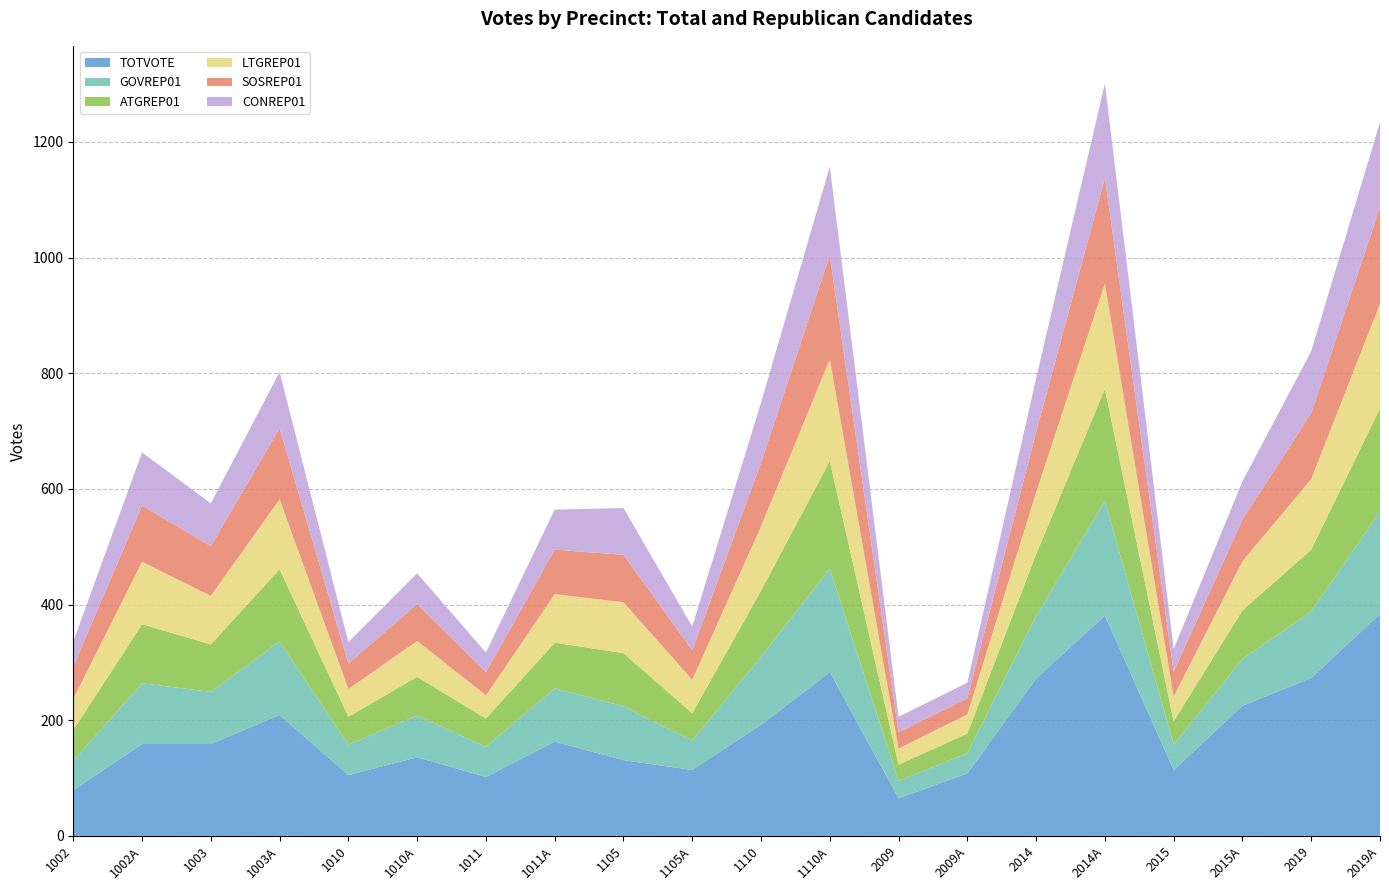

Reading right to left, extract all data points from this chart.

TOTVOTE: 2019A=384	2019=273	2015A=225	2015=114	2014A=381	2014=272	2009A=108	2009=65	1110A=283	1110=192	1105A=114	1105=131	1011A=163	1011=102	1010A=136	1010=105	1003A=209	1003=159	1002A=159	1002=79
GOVREP01: 2019A=177	2019=115	2015A=81	2015=44	2014A=198	2014=108	2009A=35	2009=30	1110A=179	1110=118	1105A=51	1105=93	1011A=92	1011=52	1010A=72	1010=53	1003A=127	1003=90	1002A=105	1002=51
ATGREP01: 2019A=178	2019=107	2015A=84	2015=40	2014A=194	2014=107	2009A=34	2009=28	1110A=186	1110=114	1105A=47	1105=92	1011A=79	1011=49	1010A=67	1010=48	1003A=125	1003=82	1002A=102	1002=53
LTGREP01: 2019A=181	2019=122	2015A=85	2015=43	2014A=182	2014=107	2009A=33	2009=28	1110A=176	1110=111	1105A=58	1105=88	1011A=84	1011=40	1010A=62	1010=48	1003A=121	1003=84	1002A=108	1002=54
SOSREP01: 2019A=167	2019=114	2015A=72	2015=43	2014A=183	2014=104	2009A=28	2009=28	1110A=180	1110=110	1105A=51	1105=82	1011A=77	1011=40	1010A=64	1010=44	1003A=123	1003=86	1002A=97	1002=56
CONREP01: 2019A=147	2019=107	2015A=66	2015=39	2014A=163	2014=93	2009A=27	2009=27	1110A=153	1110=104	1105A=41	1105=81	1011A=69	1011=34	1010A=53	1010=37	1003A=97	1003=74	1002A=92	1002=43